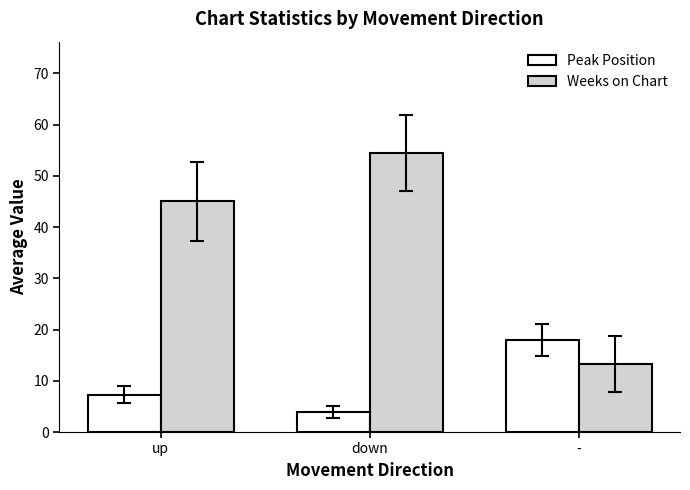

What is the approximate value of Peak Position at up?

7.3